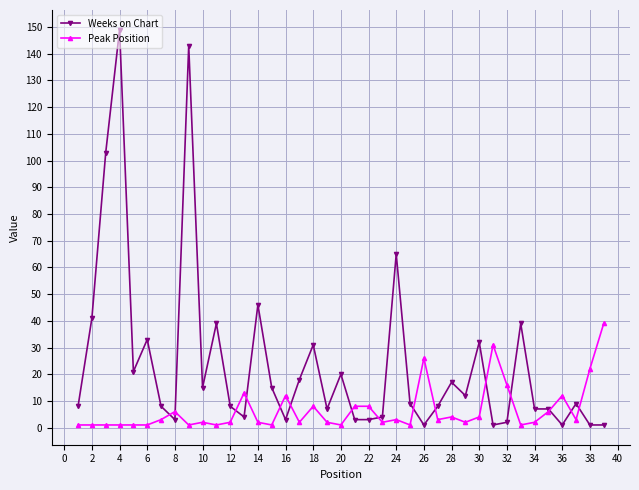

How many lines are shown in the chart?

2